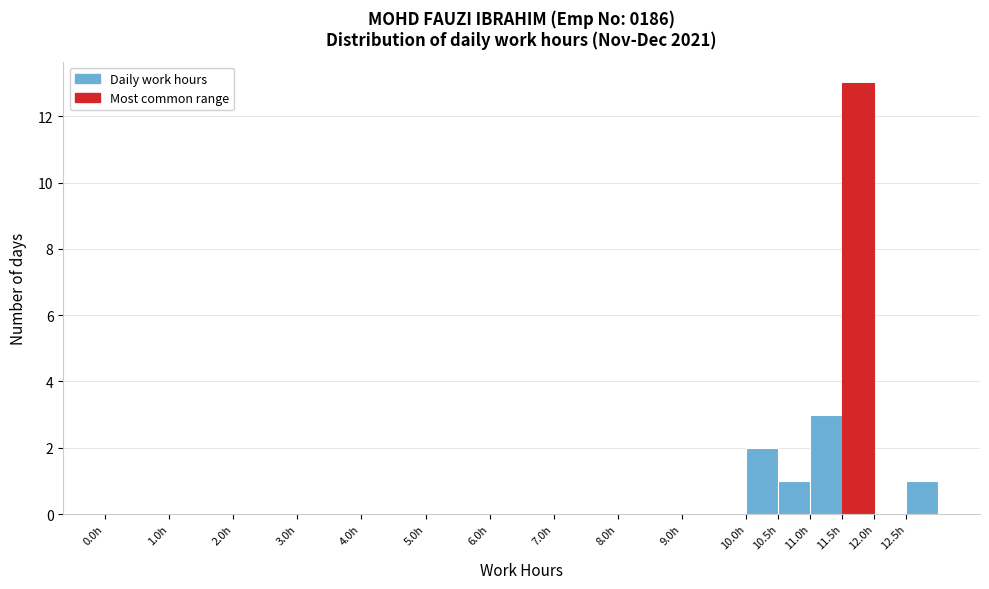

Over which range of the x-axis is the bar tallest?

11.5 to 12.0